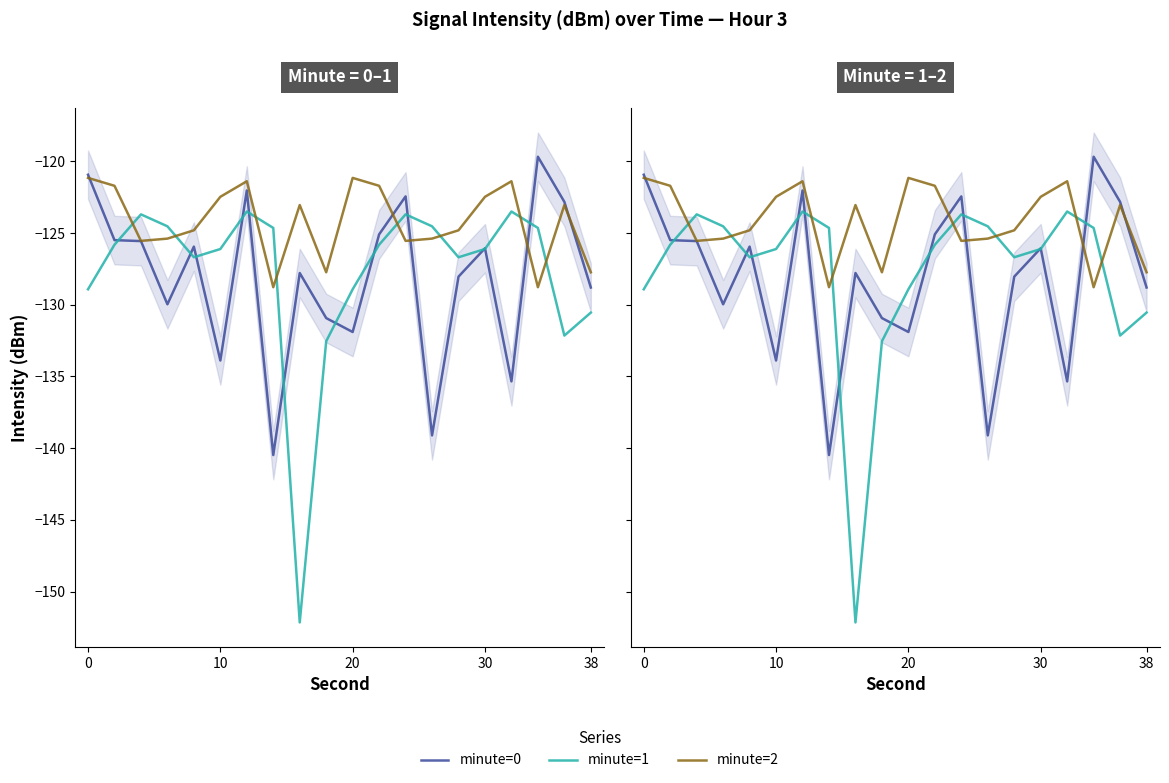

Is this an area chart (filled region under the line)?

No